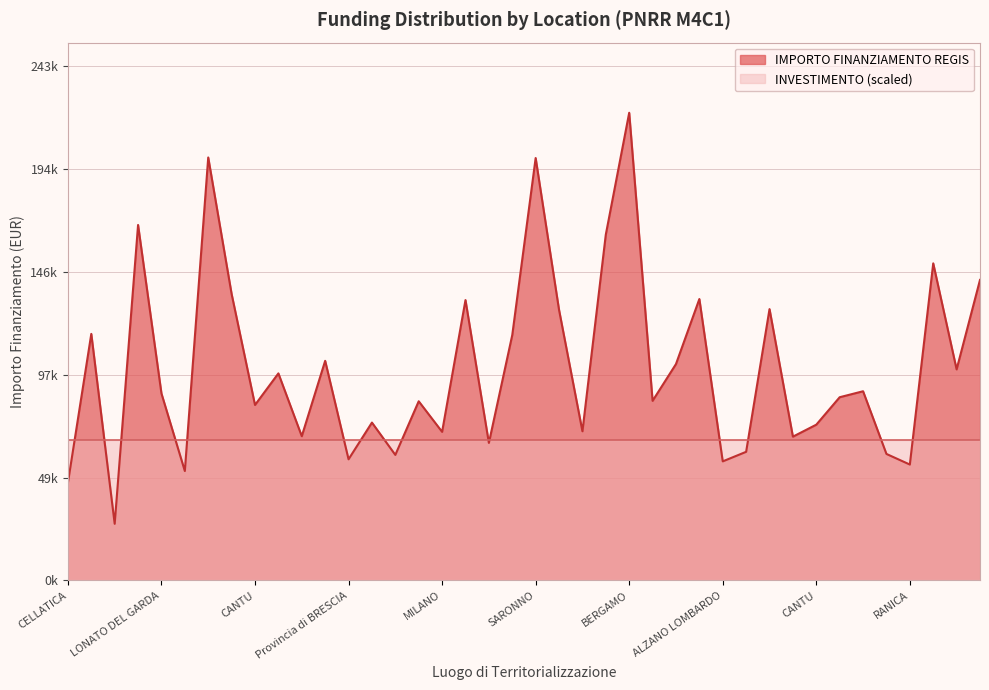

Read the value at NOVIGLIO.

59229.0